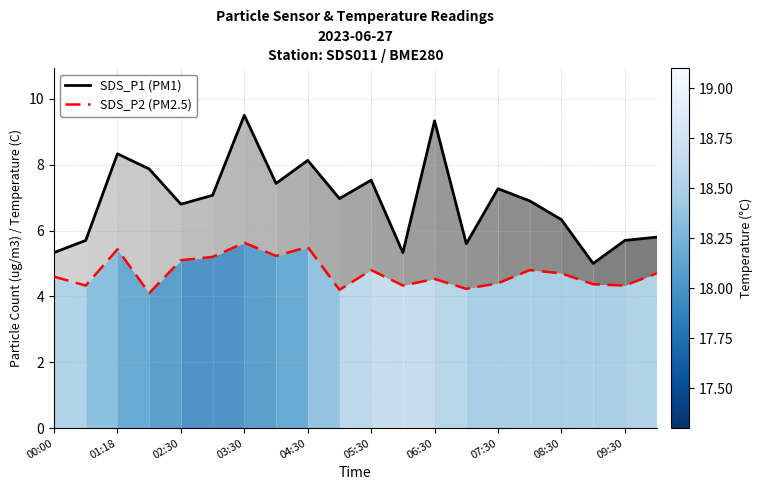

What is the highest value of the SDS_P1 (PM1) series?

9.5